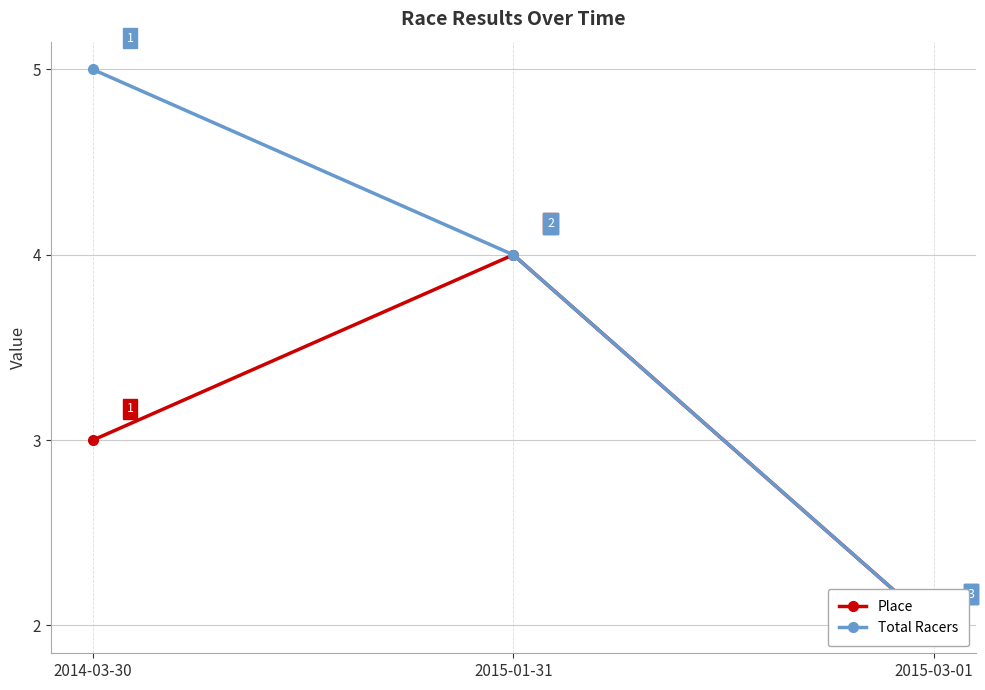

What is the minimum value shown in the chart?

2